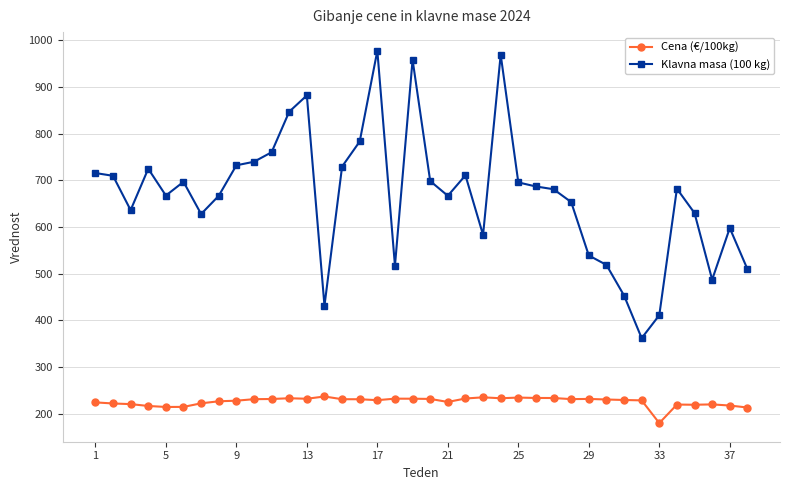

What is the value of the Klavna masa (100 kg) point at the 4th from the left?

724.8